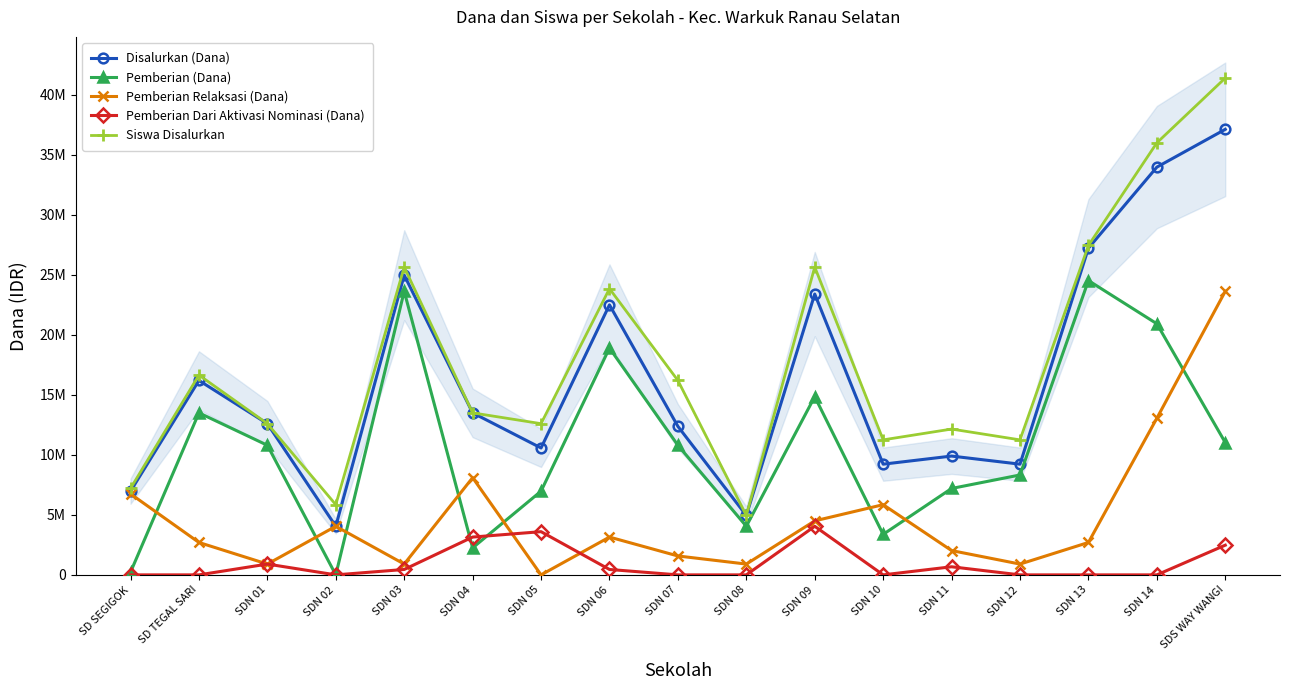

What is the difference between the maximum and minimum values in the Pemberian (Dana) series?

24525000